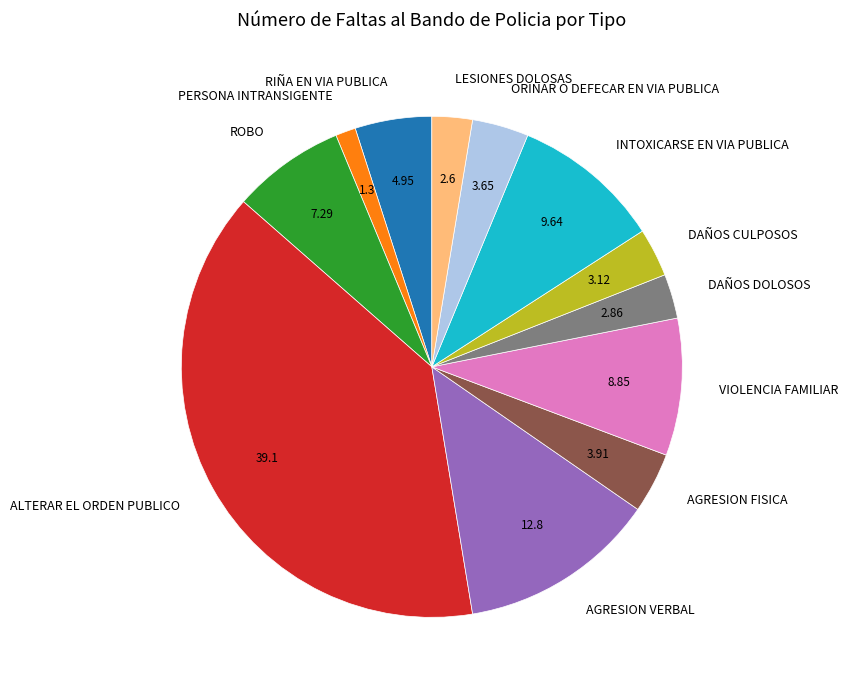

Does ROBO account for over 50% of the chart?

No